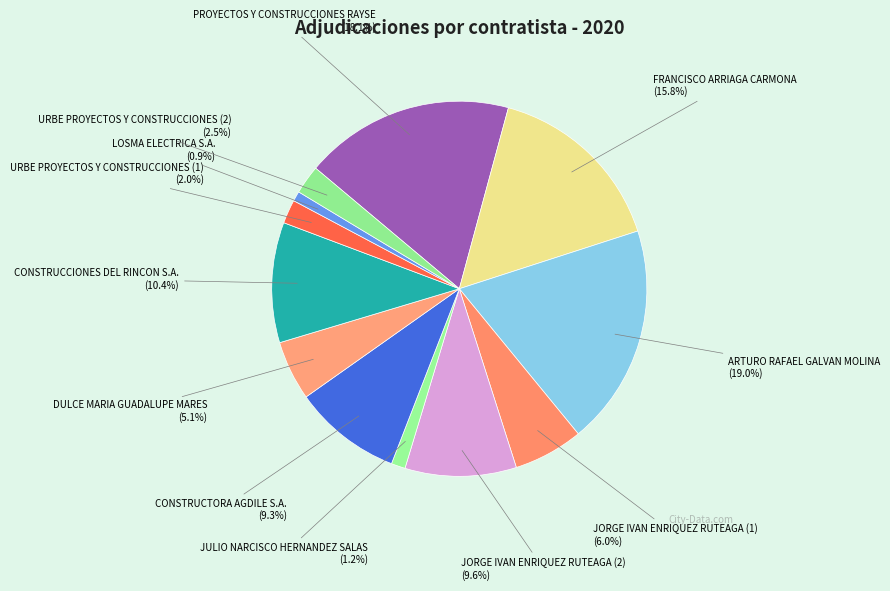

To the nearest percent, what is the difference between the URBE PROYECTOS Y CONSTRUCCIONES (1) and JORGE IVAN ENRIQUEZ RUTEAGA (1) slice percentages?

4%